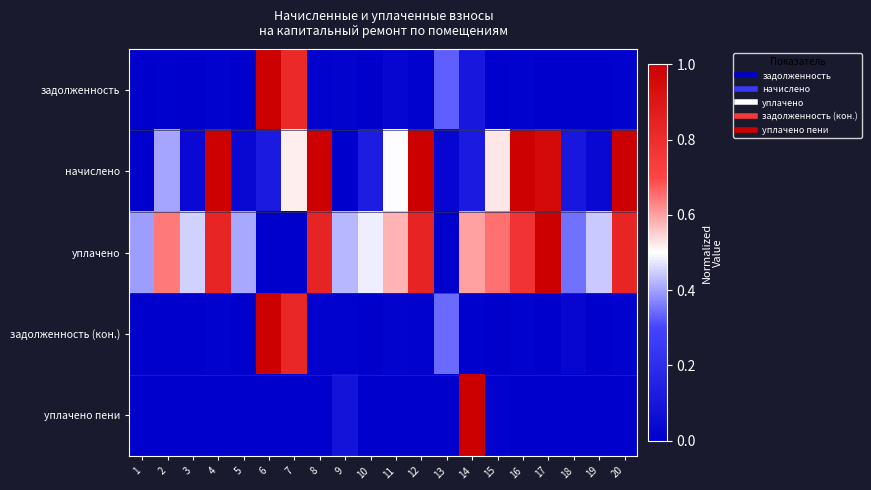

Rank the series at 16 from highest to lowest value.

начислено, уплачено, задолженность, задолженность (кон.), уплачено пени